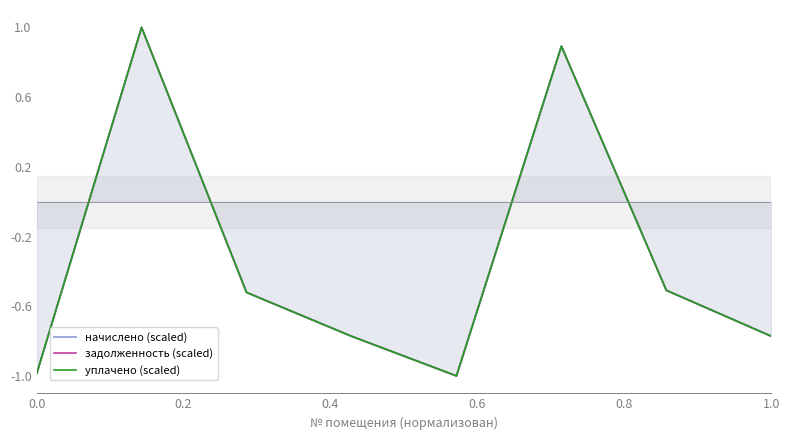

What are all the series names shown in the legend?

начислено (scaled), задолженность (scaled), уплачено (scaled)